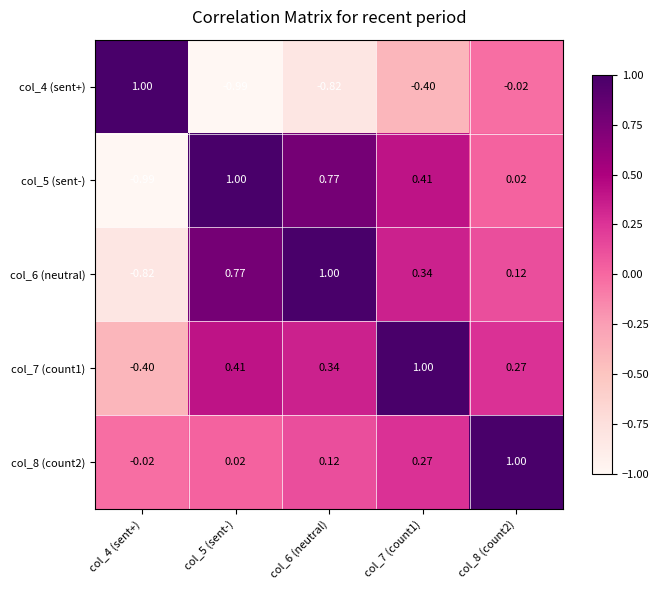

Is the value of col_8 (count2) at col_7 (count1) greater than the value of col_4 (sent+) at col_6 (neutral)?

Yes